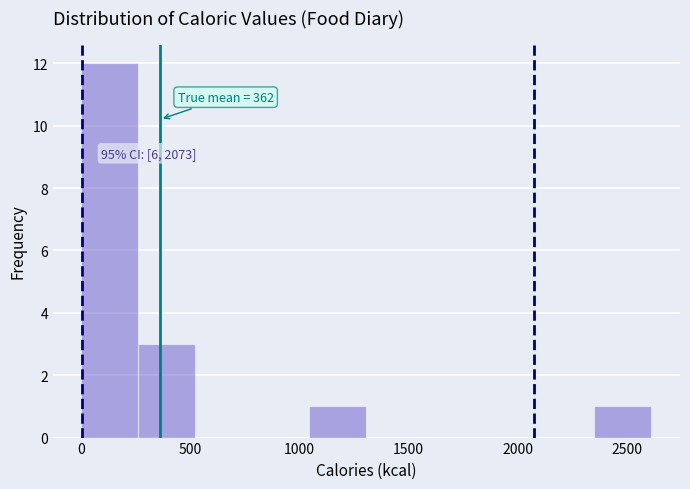

Which range on the x-axis has the tallest bar?

0 to 250